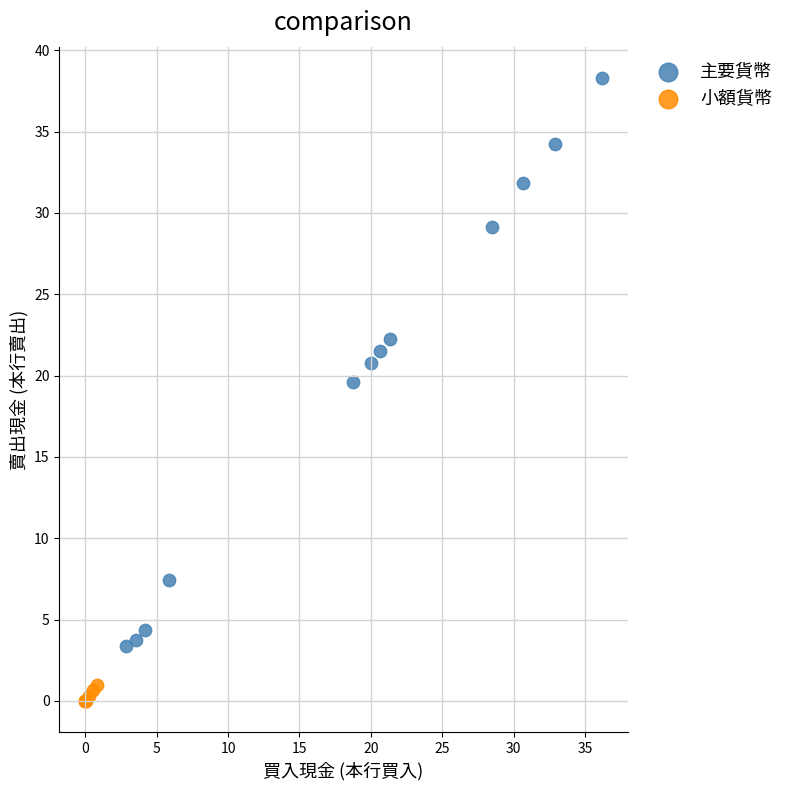

Which series has the widest spread of Y values?

主要貨幣